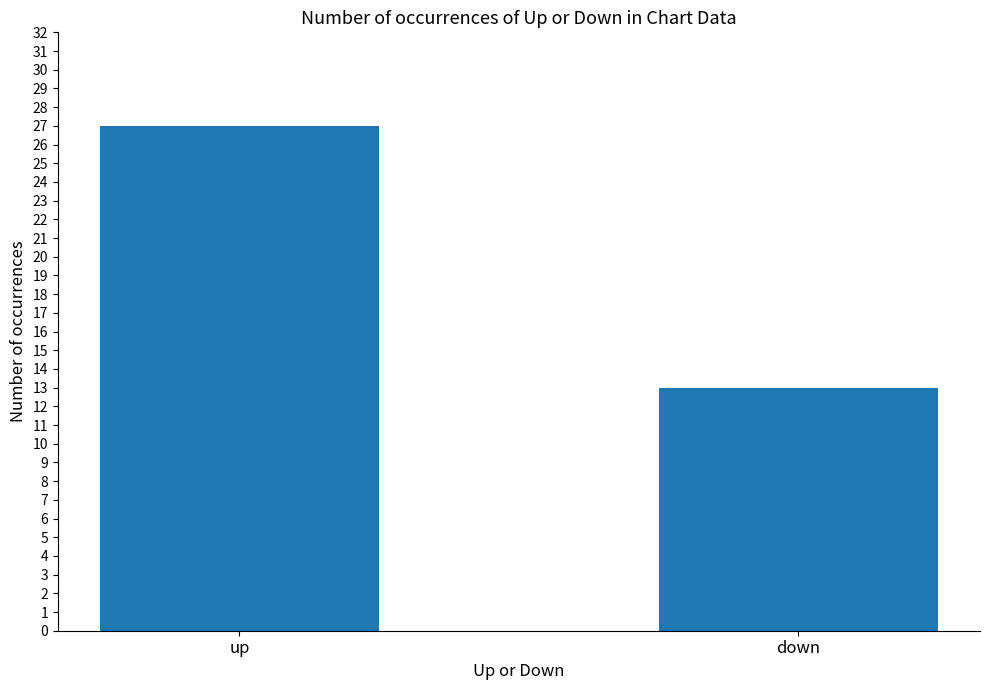

What is the difference between the values at down and up?

14